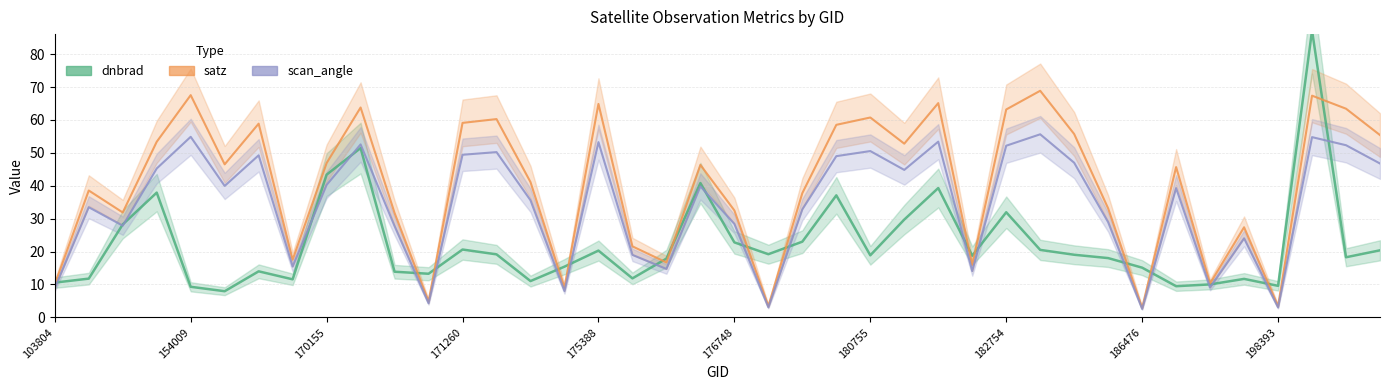

What is the spread (max minus min) of values at 115195?

26.8